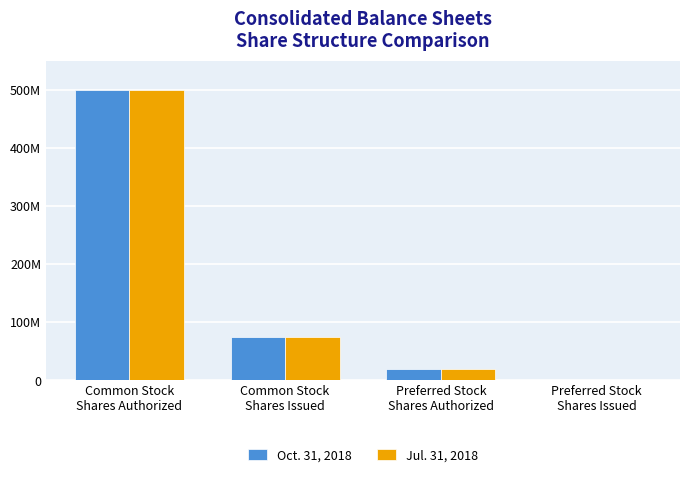

True or false: Oct. 31, 2018 has a value of 20000000 at Preferred Stock
Shares Authorized.

True